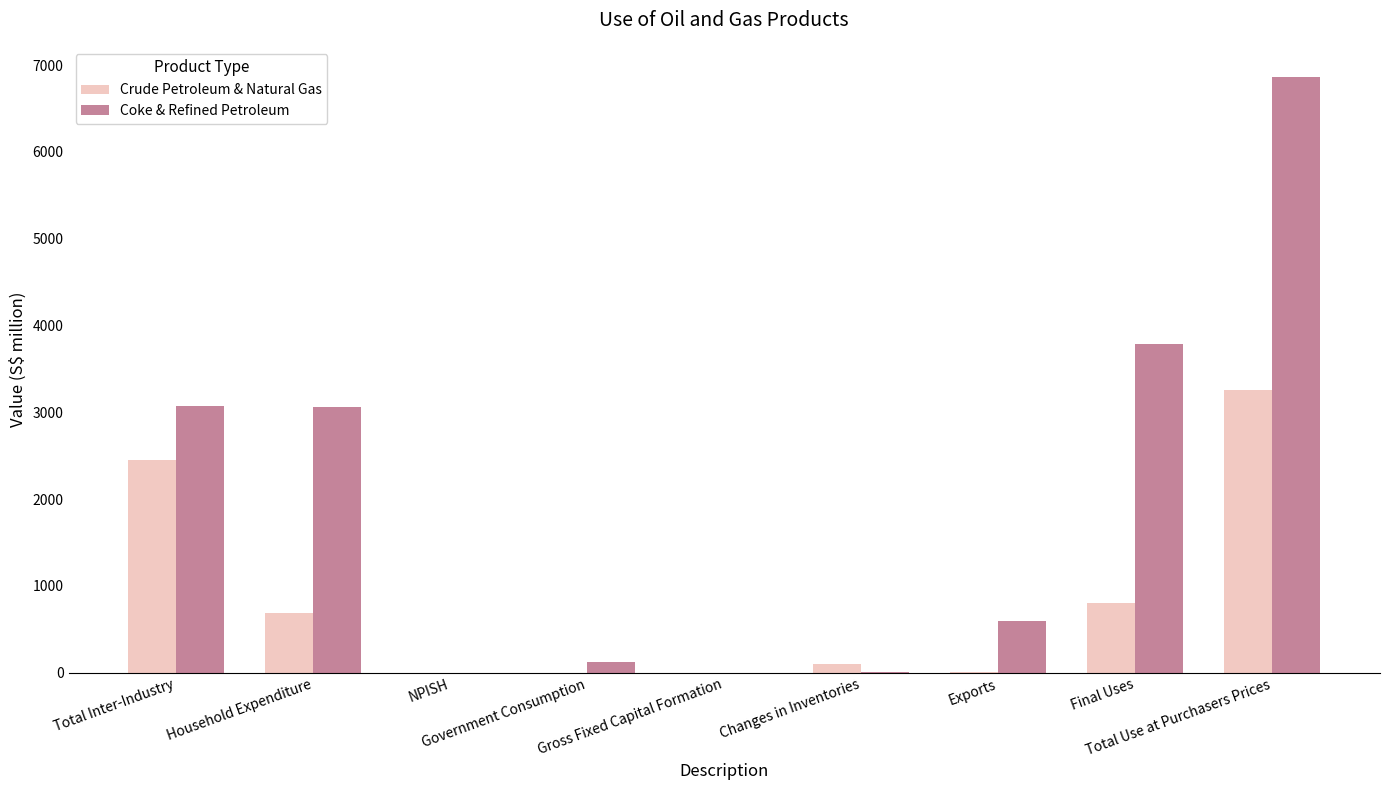

How many series are shown in this chart?

2